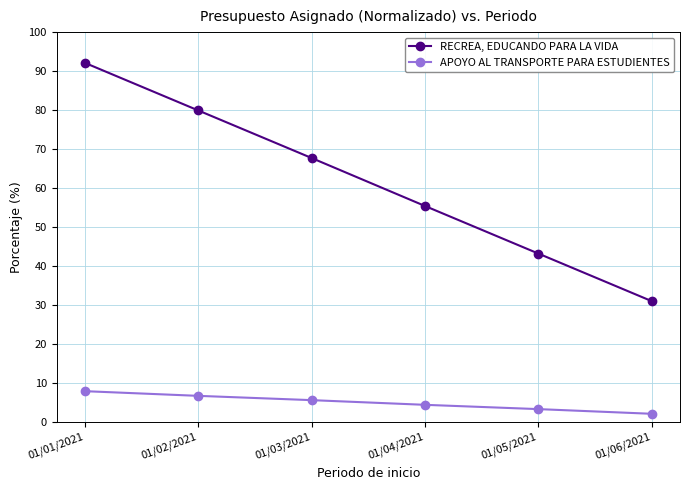

Rank the series by their maximum value, from highest to lowest.

RECREA, EDUCANDO PARA LA VIDA, APOYO AL TRANSPORTE PARA ESTUDIENTES